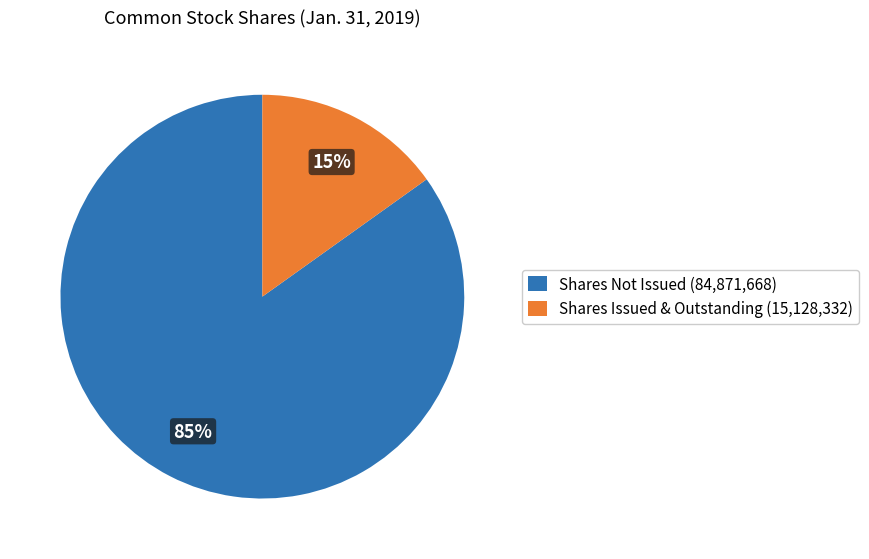

Which has a higher value, Shares Issued & Outstanding (15,128,332) or Shares Not Issued (84,871,668)?

Shares Not Issued (84,871,668)